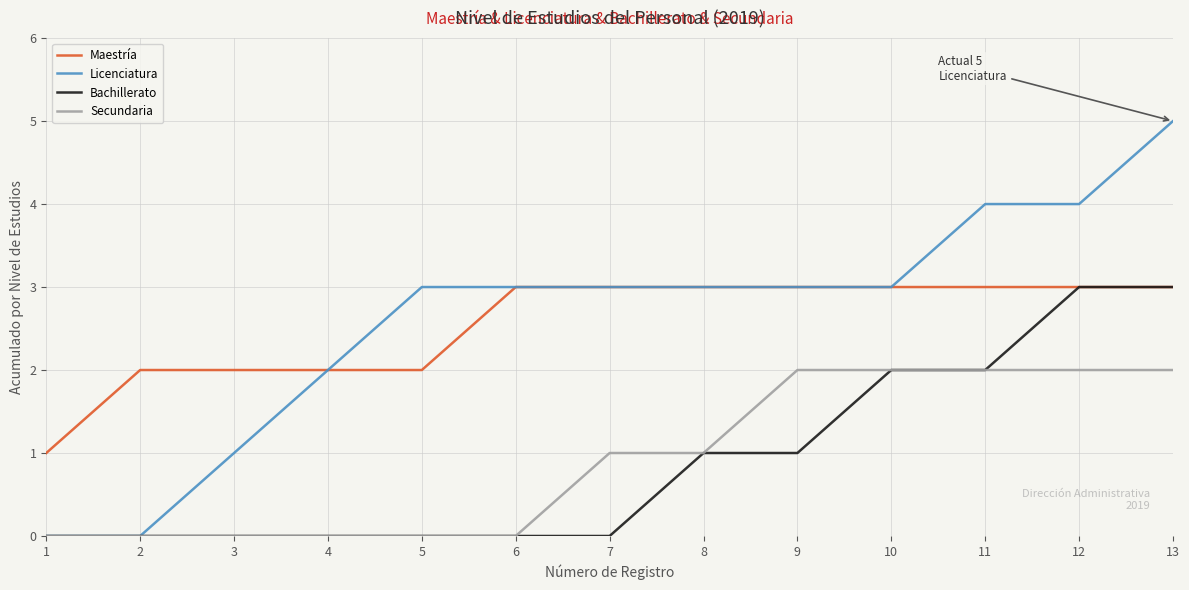

At which category does the chart reach its peak across all series?

13